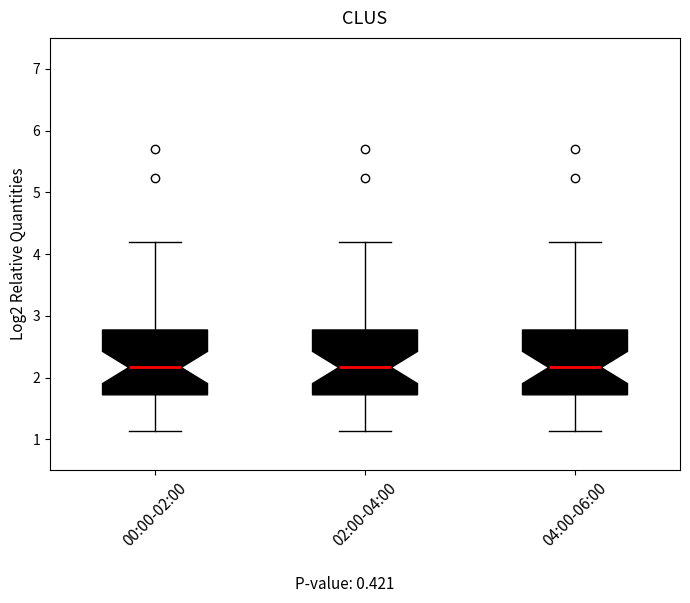

Where is the upper edge of the box for 00:00-02:00 on the y-axis? The values are not printed on the chart, so give them approximately, as read against the axis.

2.8